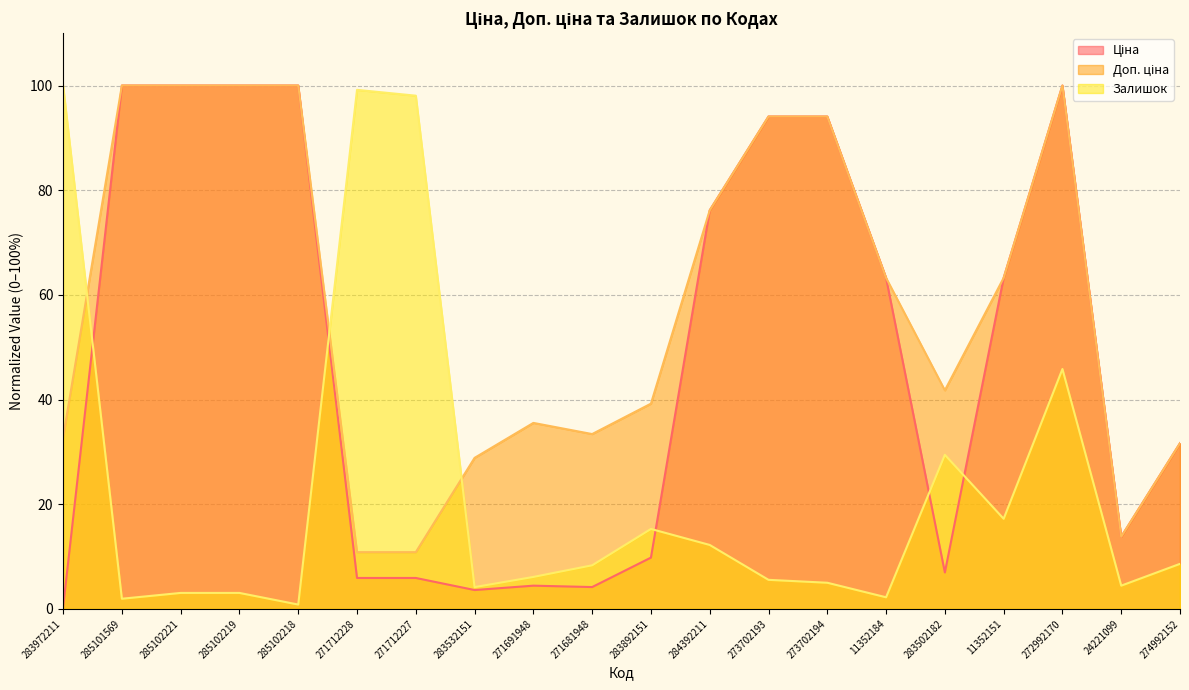

List the series in order of their overall mean, highest first.

Доп. ціна, Ціна, Залишок